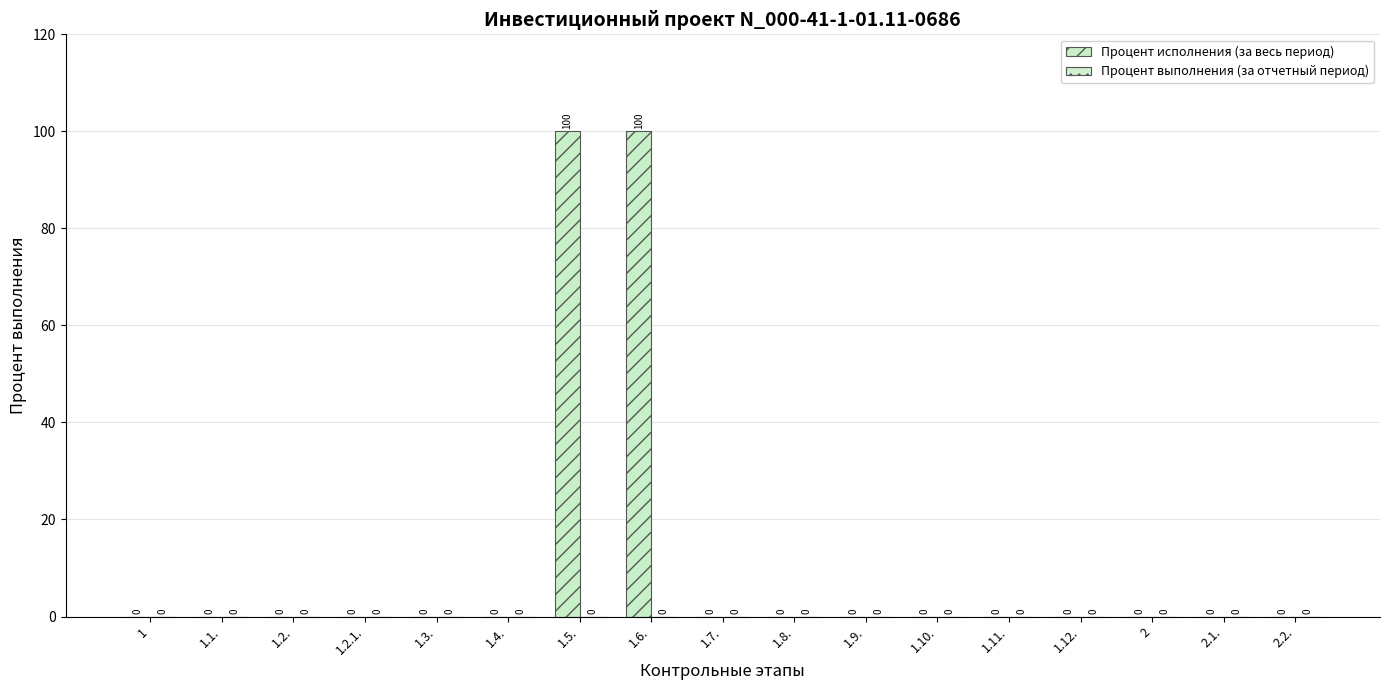

Are the bars horizontal?

No